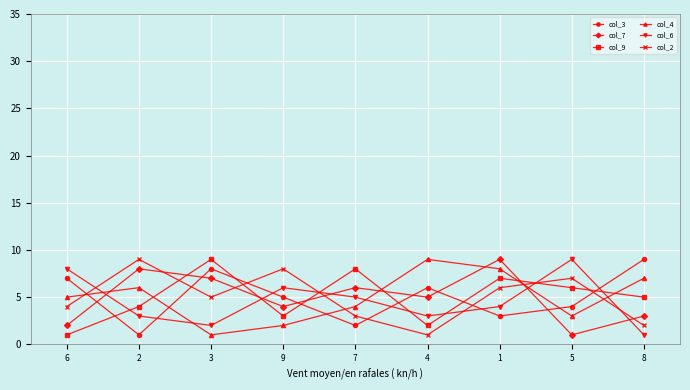

What is the sum of all col_9 values?

45